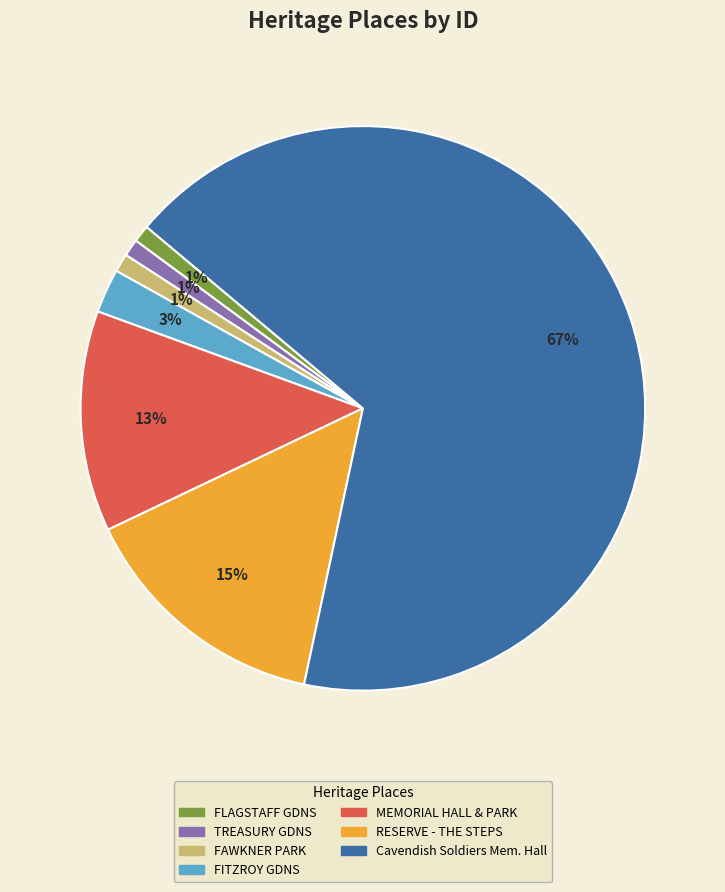

Which has a higher value, Cavendish Soldiers Mem. Hall or RESERVE - THE STEPS?

Cavendish Soldiers Mem. Hall